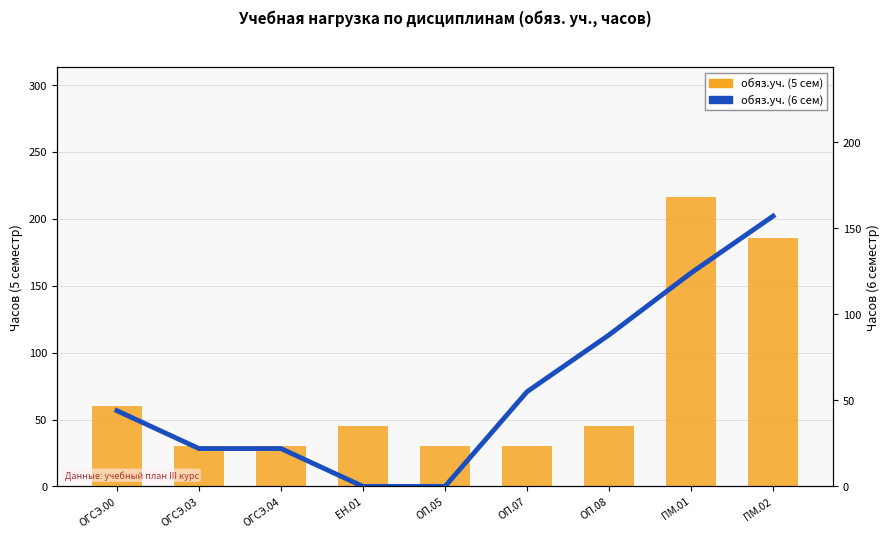

List the series in order of their peak value, lowest first.

обяз.уч. (6 сем), обяз.уч. (5 сем)